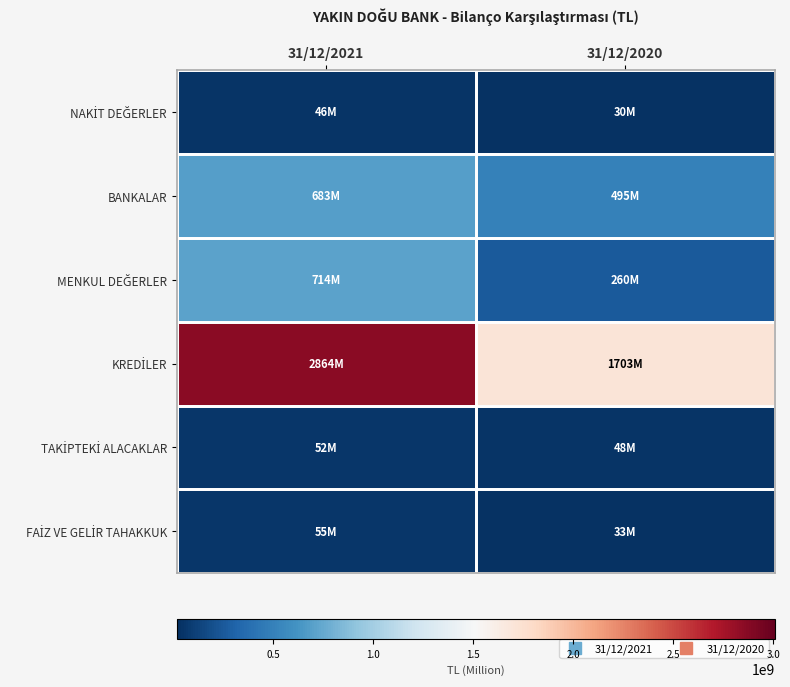

At which category does the chart reach its peak across all series?

31/12/2021